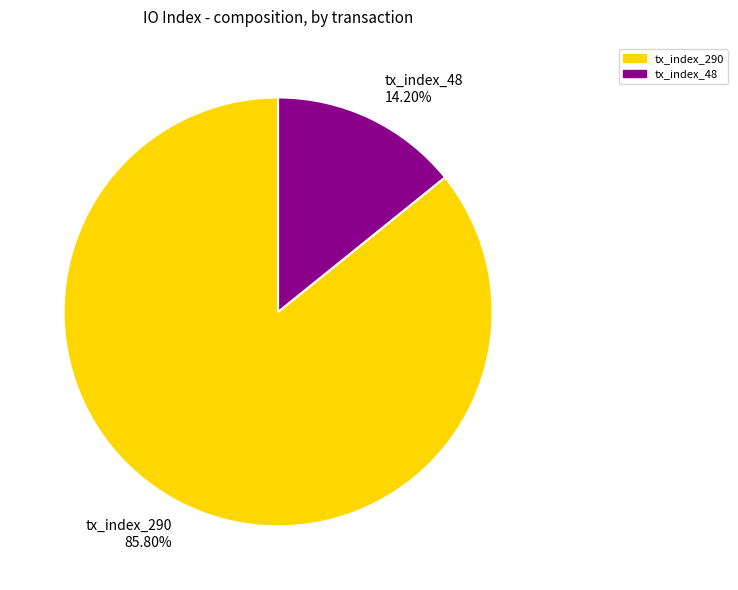

What is the largest slice in the pie chart?

tx_index_290